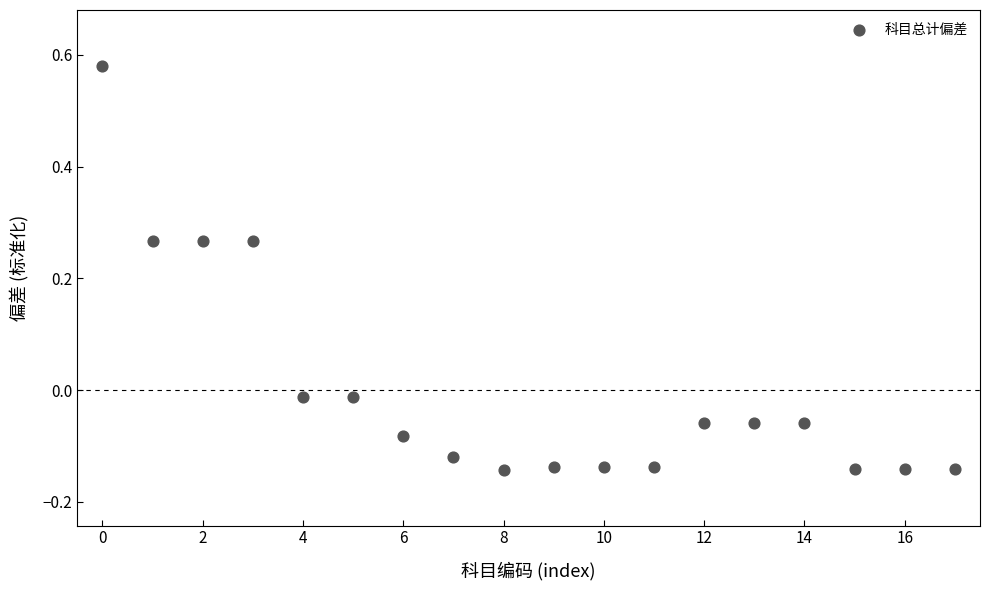

What is the range of Y values (max minus min)?

0.7